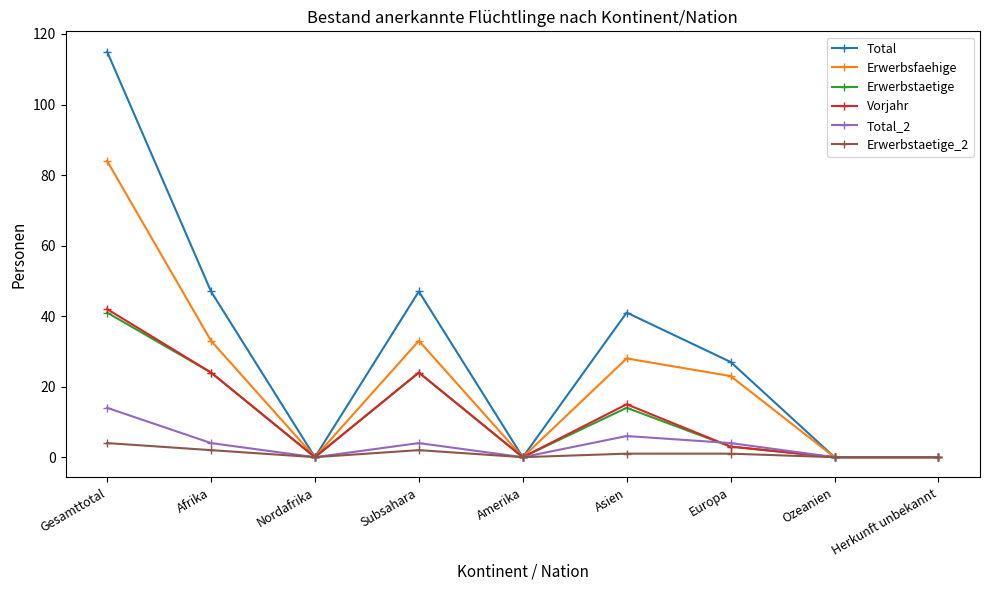

What is the greatest value displayed?

115